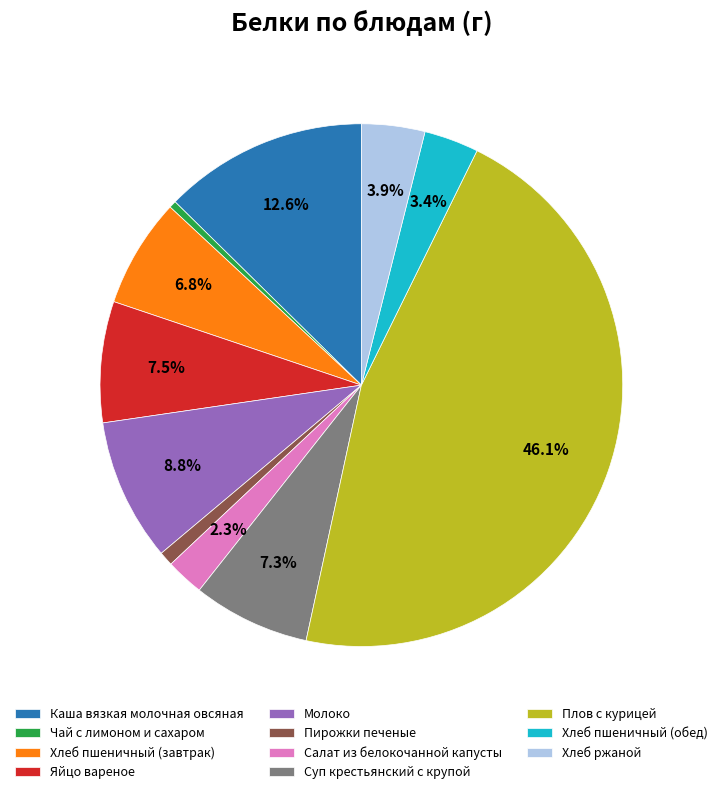

Which category has the biggest portion of the pie?

Плов с курицей